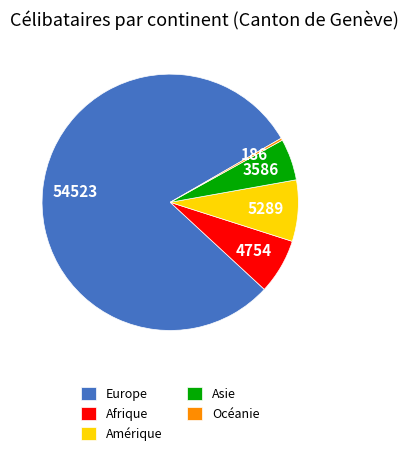

Which slice is the largest?

Europe